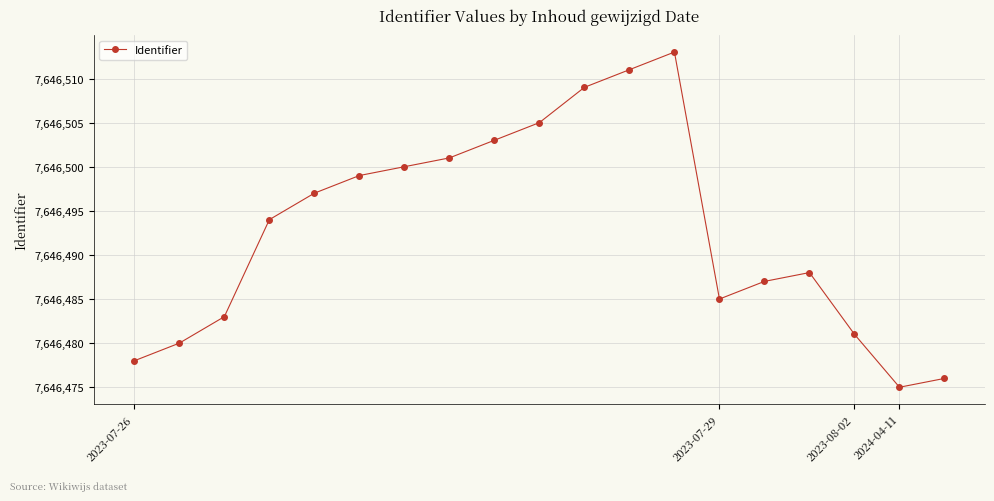

What is the difference between the maximum and minimum values?

38